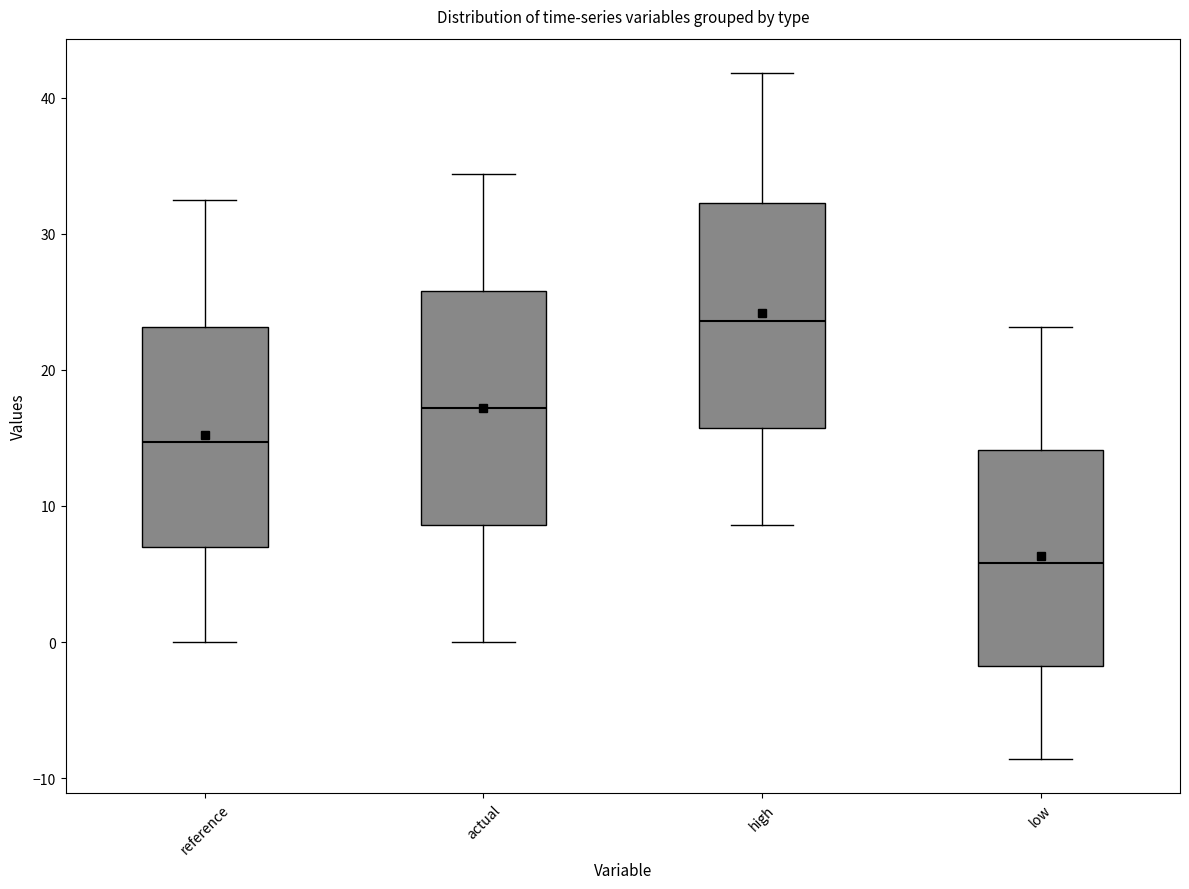

Which box's median line is the lowest?

low